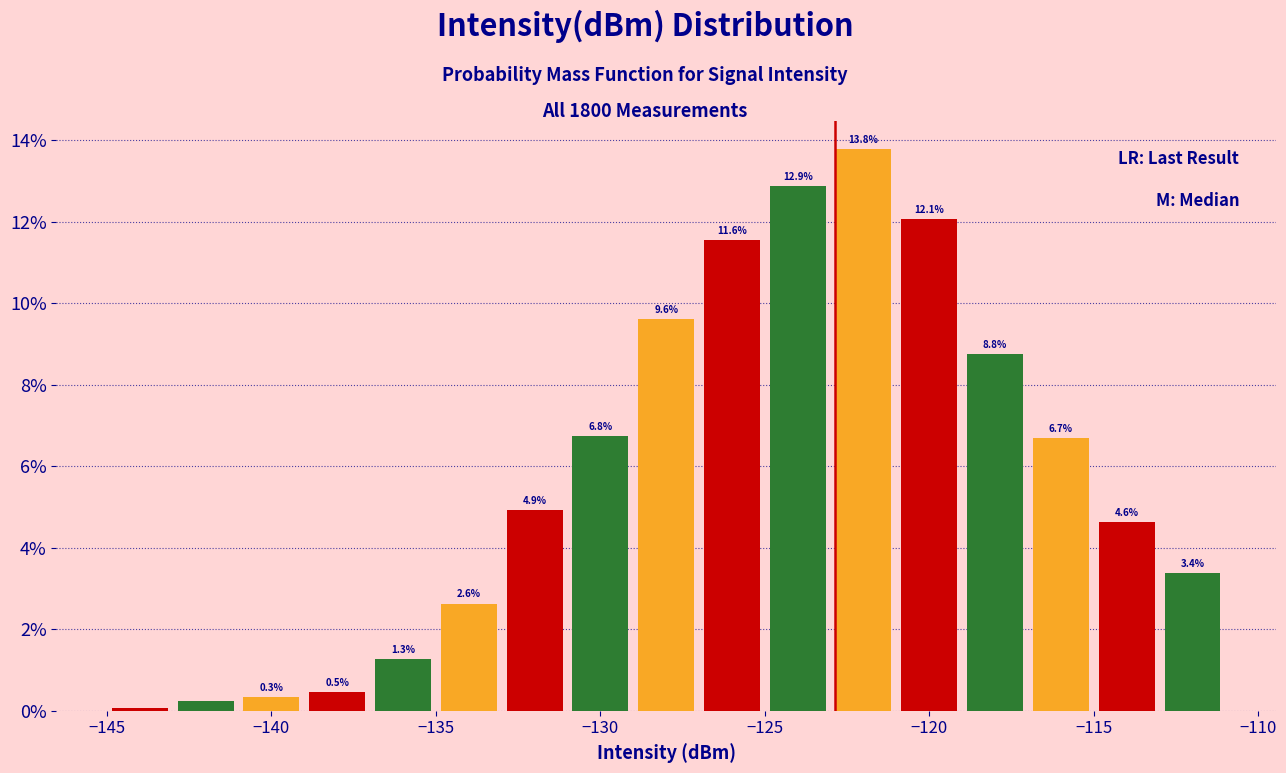

Which range on the x-axis has the tallest bar?

-123 to -121